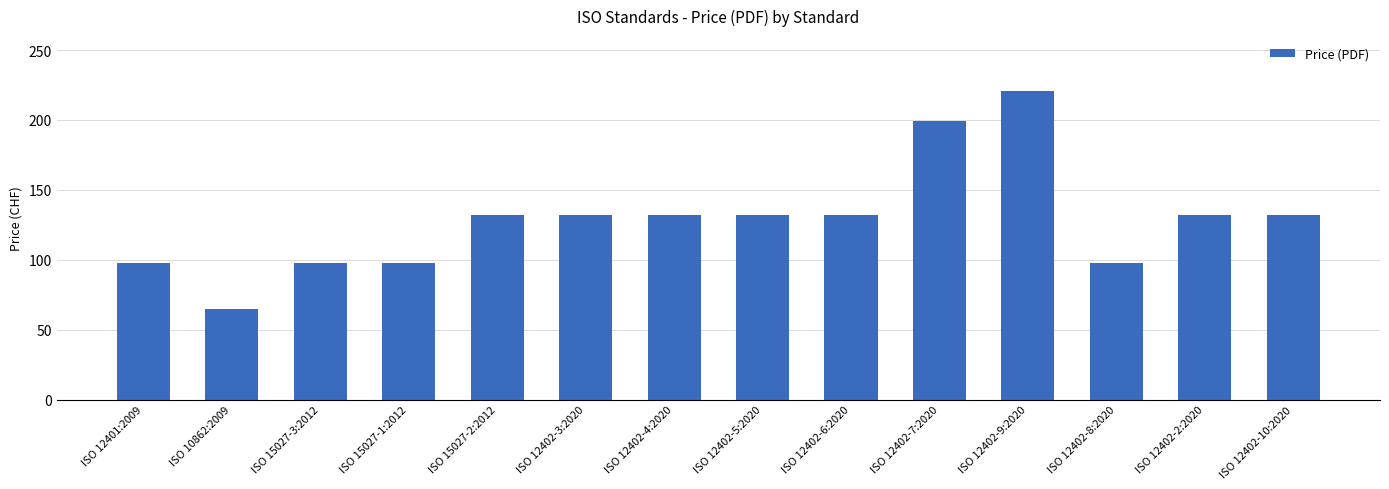

True or false: the data shows 335 at ISO 12402-7:2020.

False